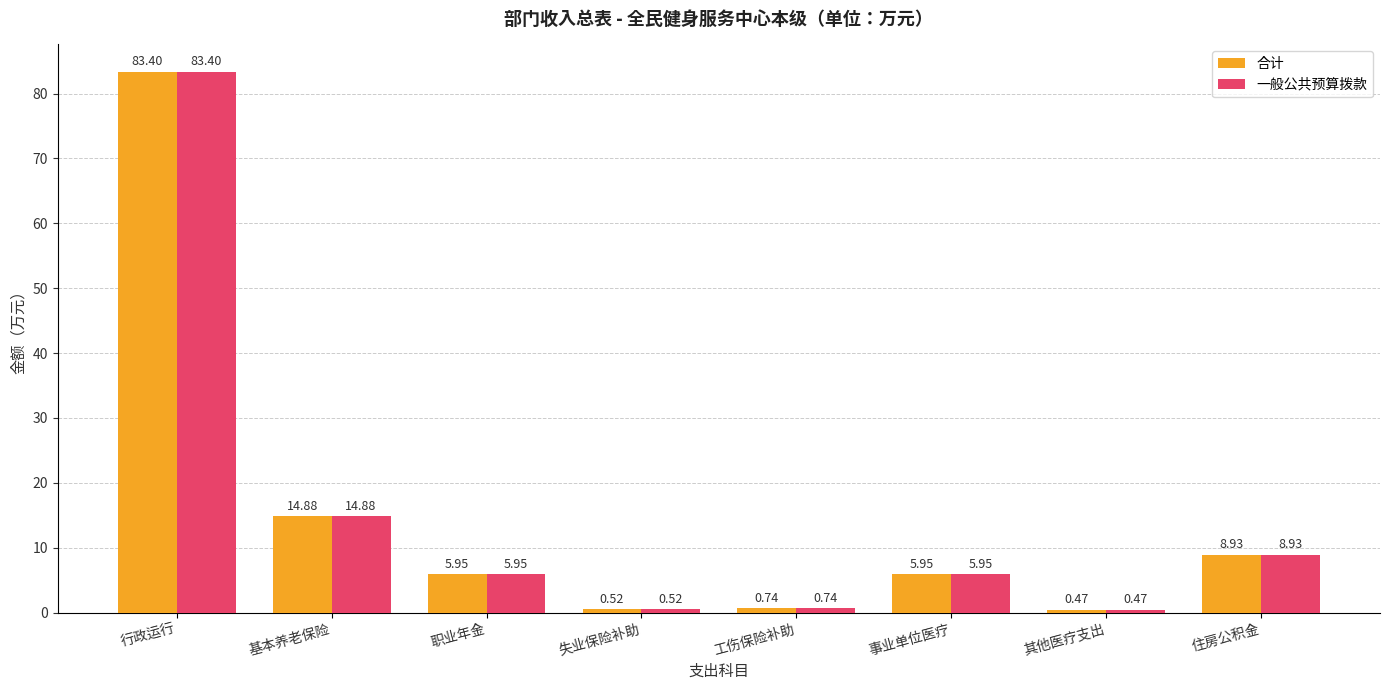

Is the value of 合计 at 事业单位医疗 greater than the value of 一般公共预算拨款 at 行政运行?

No